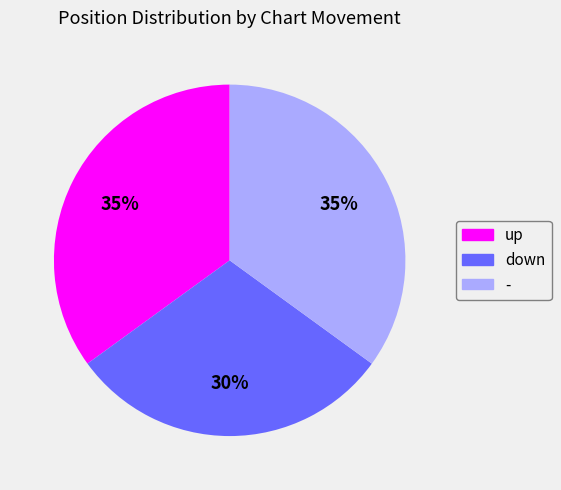

Does - account for over 50% of the chart?

No